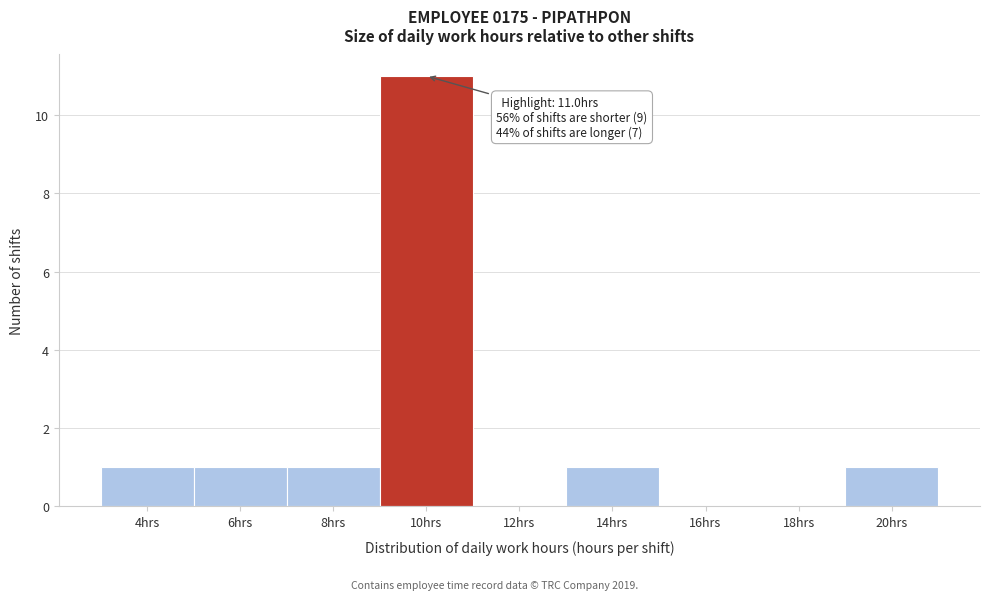

Reading left to right, transcribe all the data shown in this chart.

4hrs=1	6hrs=1	8hrs=1	10hrs=11	12hrs=0	14hrs=1	16hrs=0	18hrs=0	20hrs=1